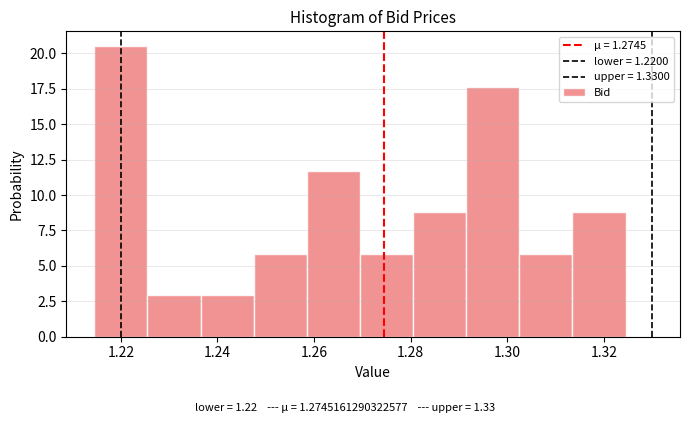

Which range on the x-axis has the tallest bar?

1.214 to 1.226